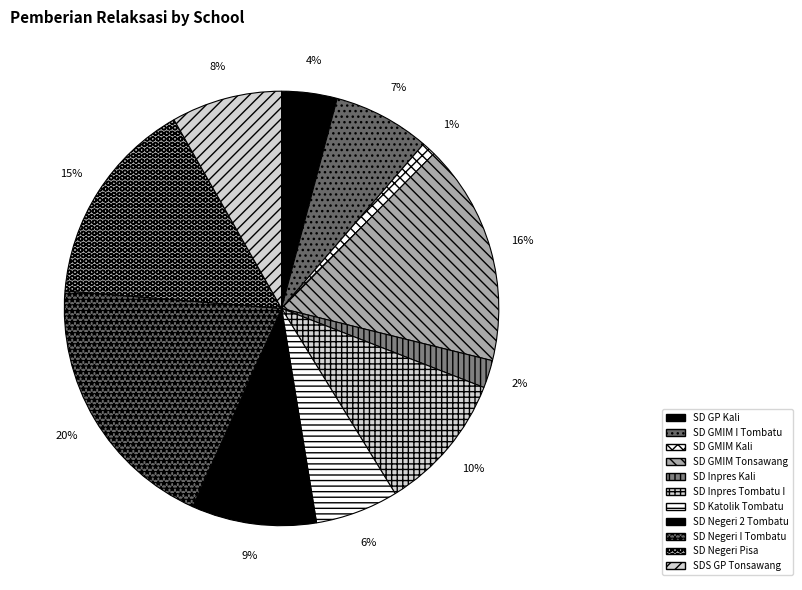

How many slices are in this pie chart?

11